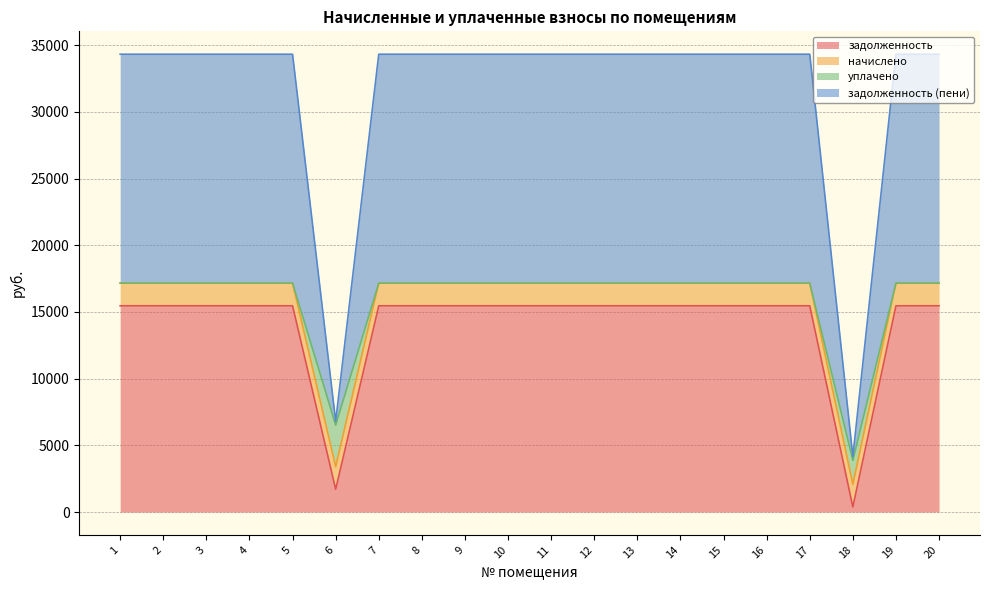

At how many categories does at least one series exceed 1290?

20